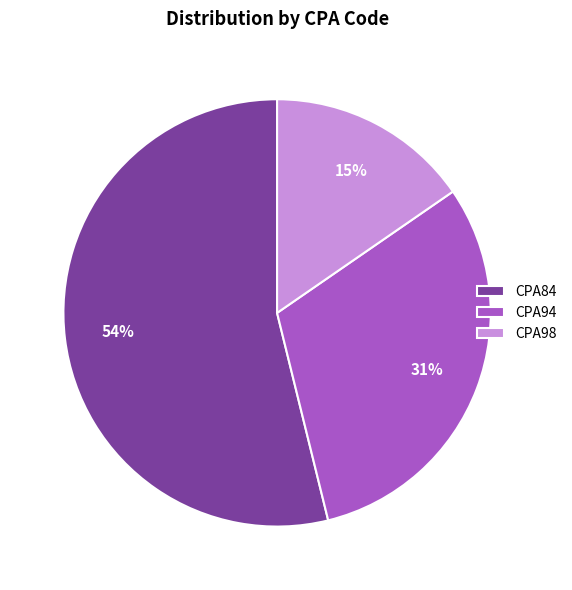

To the nearest percent, what portion does CPA94 represent?

31%